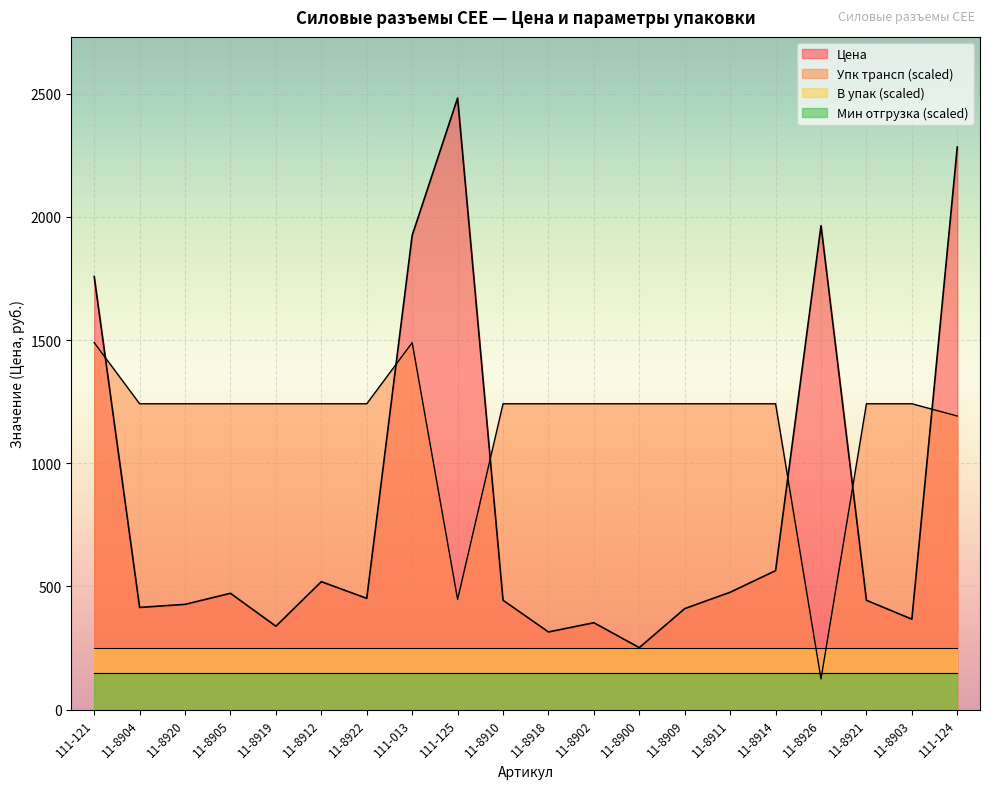

What is the sum of the Цена values at 11-8912 and 11-8905?

991.0